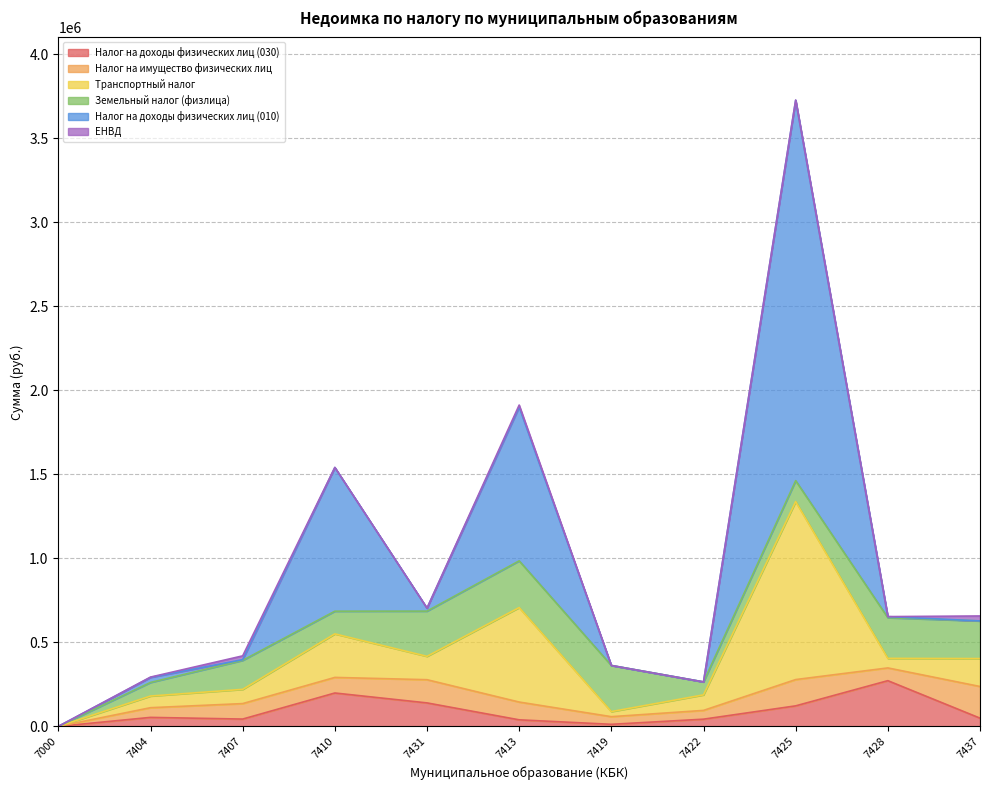

At which category is the sum across all series the highest?

7425